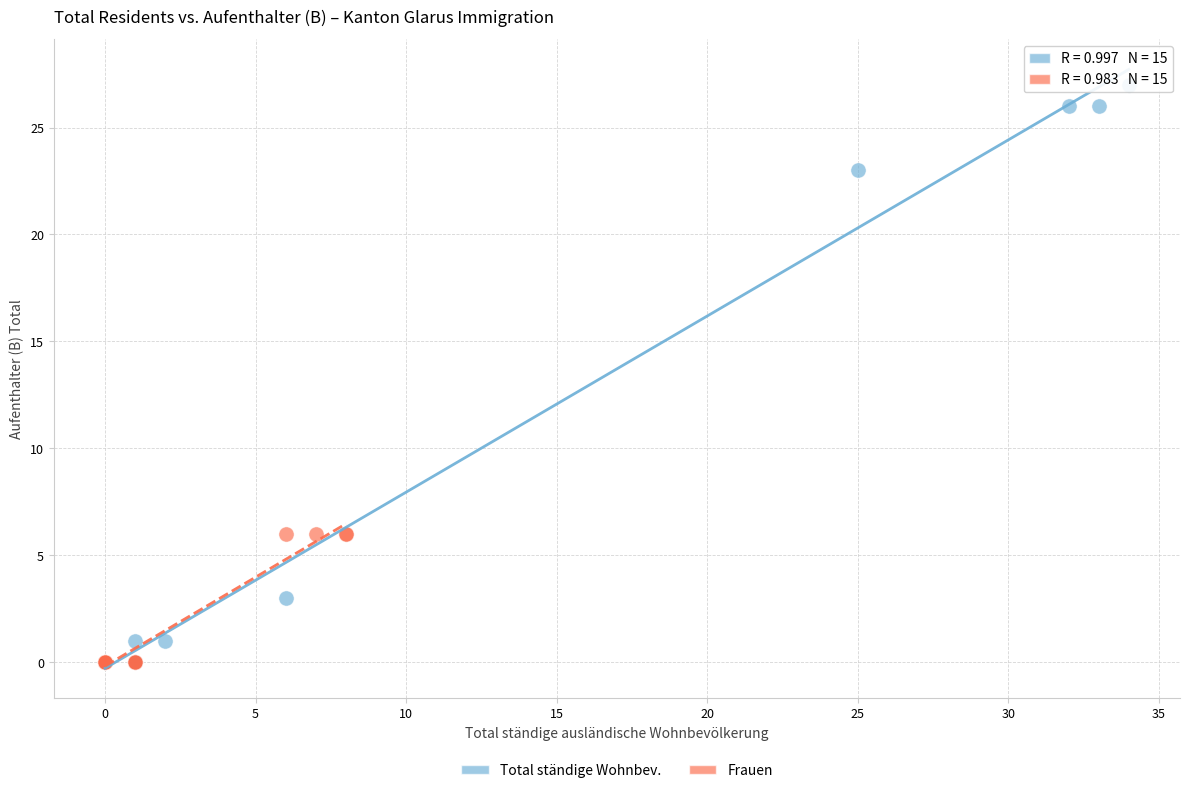

Which series reaches the maximum Y coordinate?

Total ständige Wohnbev.